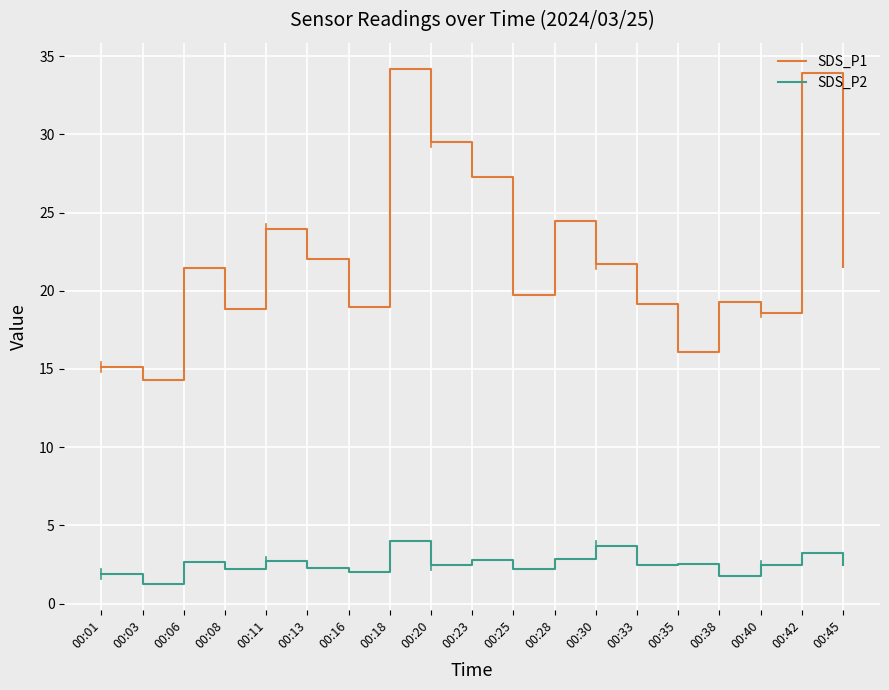

What are all the series names shown in the legend?

SDS_P1, SDS_P2